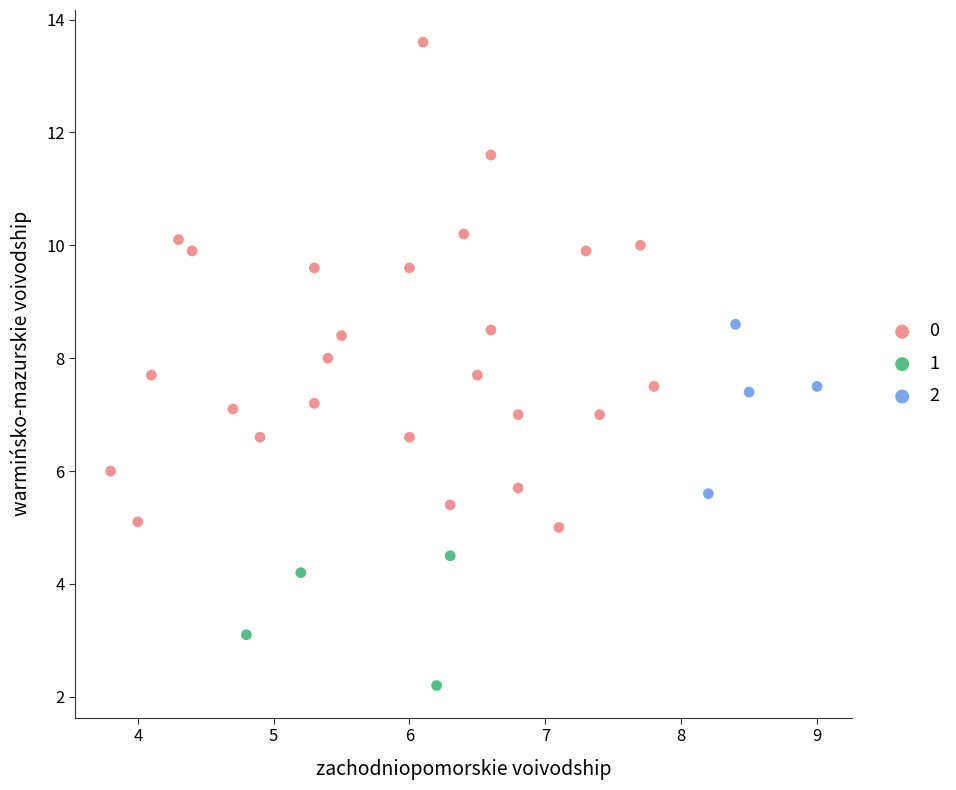

What are all the series names shown in the legend?

0, 1, 2